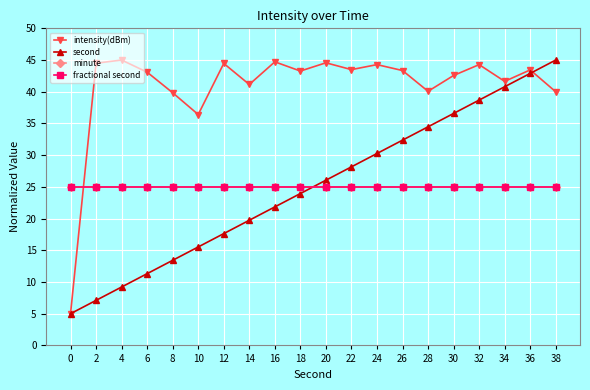

Is this an area chart (filled region under the line)?

No